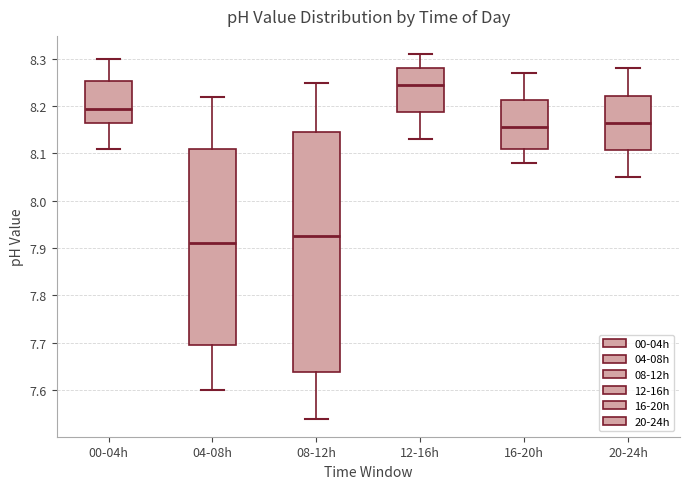

Which box has the lowest median line?

04-08h